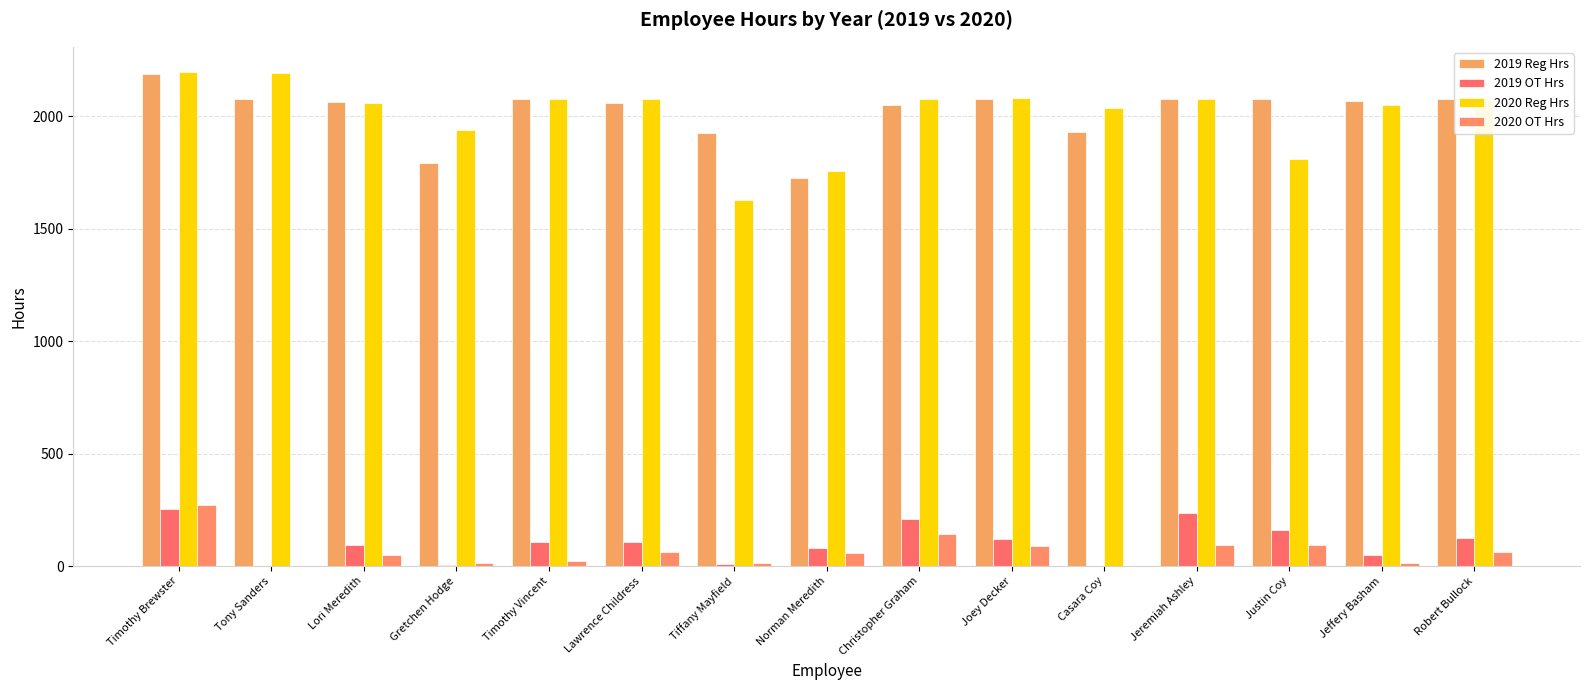

What position from the left is Joey Decker?

10